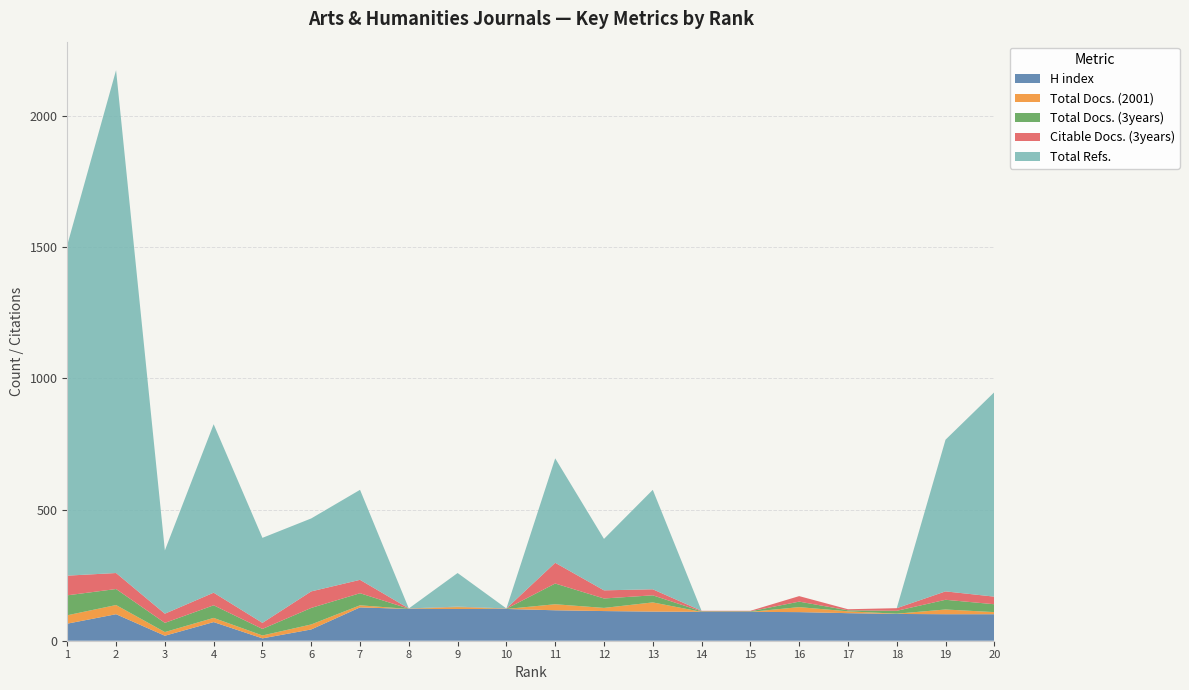

Reading left to right, list all the values displayed in this chart.

H index: 1=65	2=101	3=19	4=71	5=9	6=43	7=127	8=121	9=121	10=121	11=116	12=113	13=111	14=110	15=110	16=109	17=105	18=102	19=101	20=101
Total Docs. (2001): 1=32	2=35	3=14	4=16	5=11	6=19	7=8	8=0	9=7	10=0	11=23	12=12	13=35	14=0	15=0	16=19	17=7	18=1	19=18	20=8
Total Docs. (3years): 1=76	2=61	3=35	4=48	5=25	6=63	7=46	8=1	9=1	10=1	11=79	12=36	13=27	14=2	15=2	16=21	17=4	18=11	19=37	20=30
Citable Docs. (3years): 1=75	2=61	3=35	4=48	5=23	6=63	7=51	8=1	9=1	10=1	11=79	12=31	13=23	14=2	15=2	16=21	17=4	18=10	19=32	20=29
Total Refs.: 1=1260	2=1916	3=241	4=642	5=324	6=278	7=343	8=0	9=128	10=0	11=398	12=196	13=379	14=0	15=0	16=0	17=0	18=0	19=578	20=779